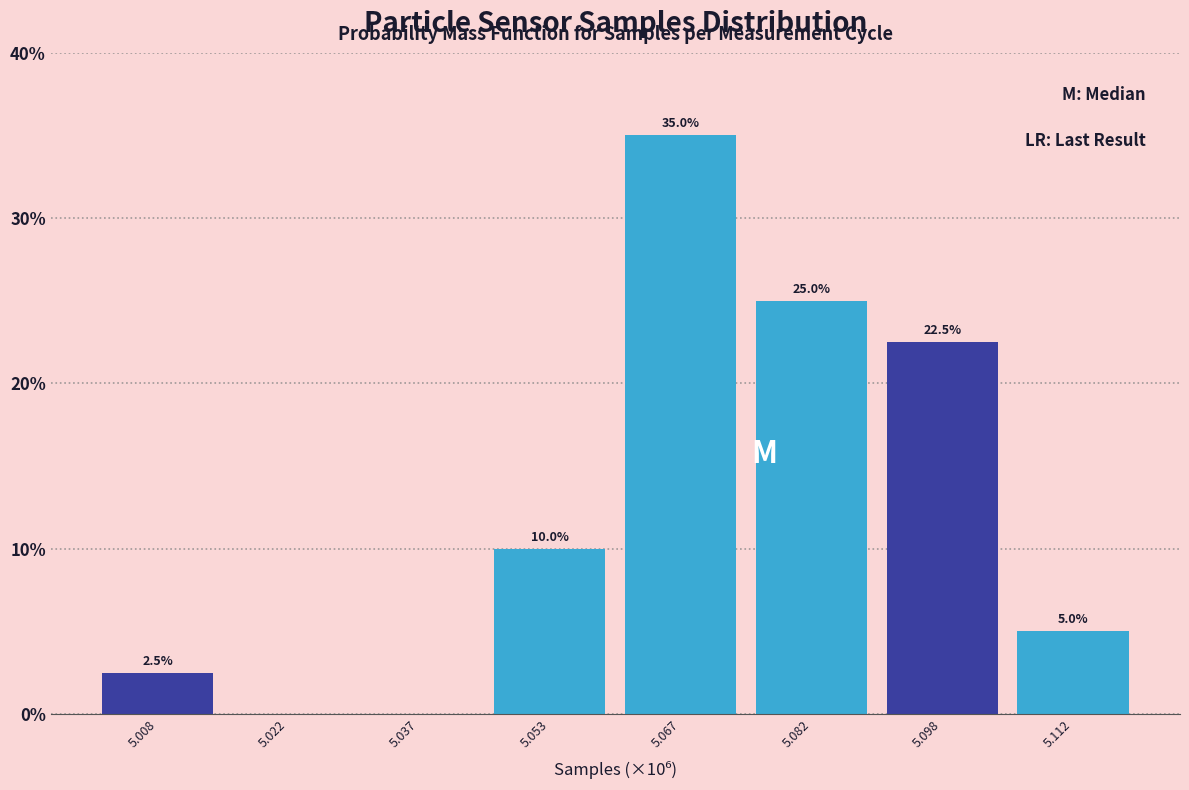

Reading right to left, transcribe all the data shown in this chart.

5.112=5.0	5.098=22.5	5.082=25.0	5.067=35.0	5.053=10.0	5.037=0.0	5.022=0.0	5.008=2.5